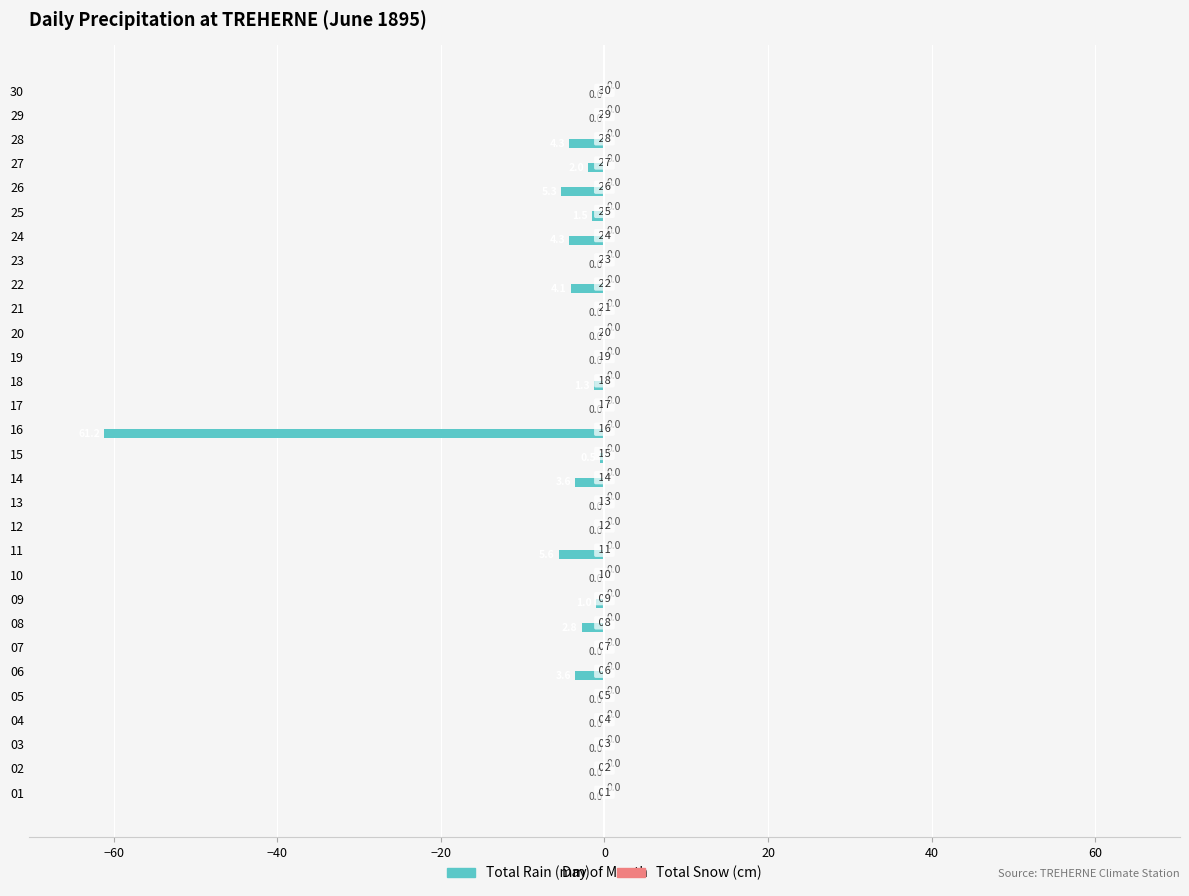

The chart shows a value of 0.0 at 01. True or false?

True